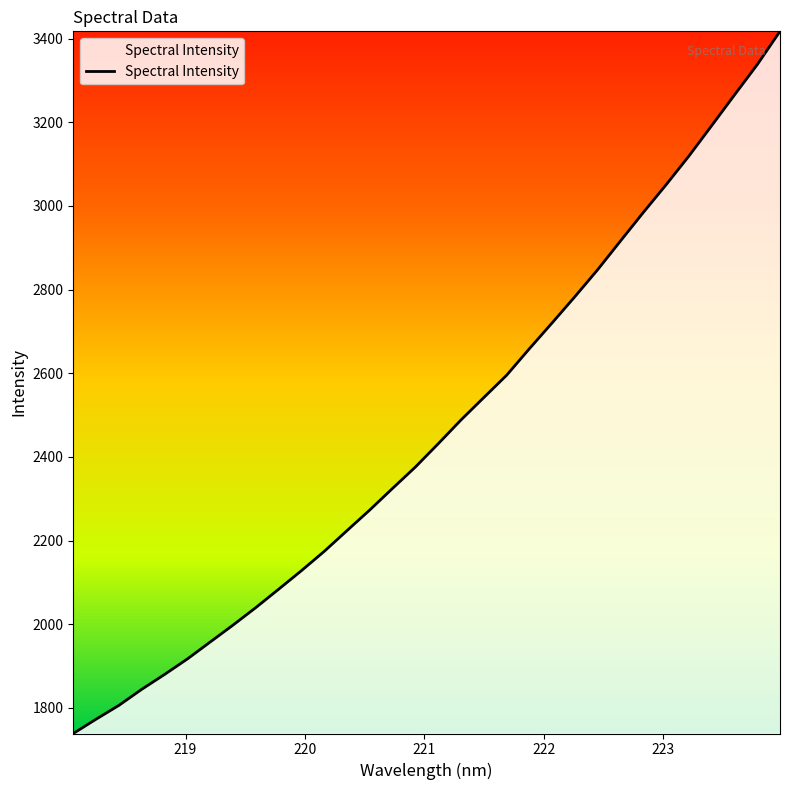

What is the difference between the maximum and minimum values?

1678.9